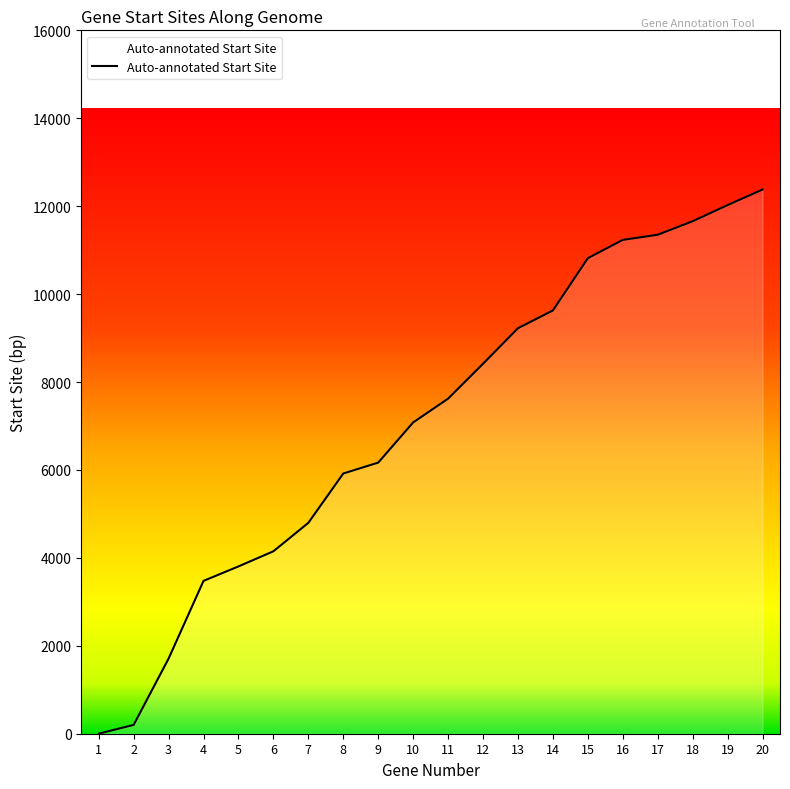

What is the greatest value displayed?

12378